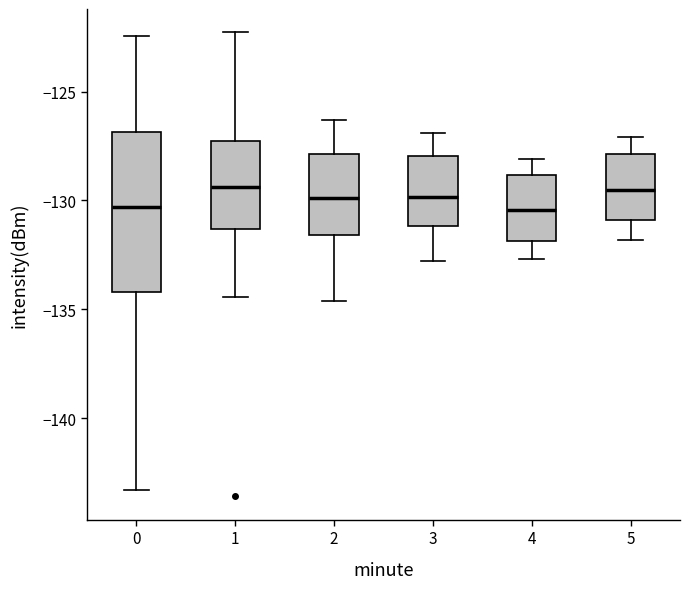

Reading left to right, read every box against the y-axis: the position of its median line, the range the box covers, and the ends of its whiskers. The values are not printed on the chart, so give them approximately, as read against the axis.

0: median -130.5, box -134.0 to -127.0, whiskers -143.5 to -122.5
1: median -129.5, box -131.5 to -127.0, whiskers -134.5 to -122.5
2: median -130.0, box -131.5 to -128.0, whiskers -134.5 to -126.5
3: median -130.0, box -131.0 to -128.0, whiskers -133.0 to -127.0
4: median -130.5, box -132.0 to -129.0, whiskers -132.5 to -128.0
5: median -129.5, box -131.0 to -128.0, whiskers -132.0 to -127.0